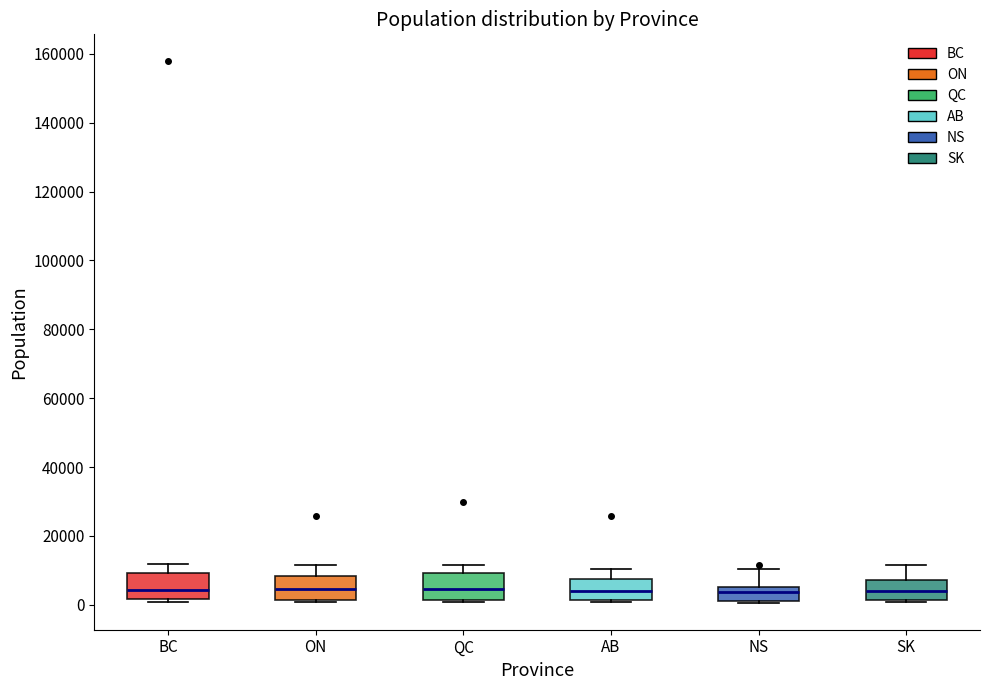

Reading left to right, read every box against the y-axis: the position of its median line, the range the box covers, and the ends of its whiskers. The values are not printed on the chart, so give them approximately, as read against the axis.

BC: median 4000, box 2000 to 10000, whiskers 0 to 12000
ON: median 4000, box 2000 to 8000, whiskers 0 to 12000
QC: median 4000, box 2000 to 10000, whiskers 0 to 12000
AB: median 4000, box 2000 to 8000, whiskers 0 to 10000
NS: median 4000, box 2000 to 6000, whiskers 0 to 10000
SK: median 4000, box 2000 to 8000, whiskers 0 to 12000